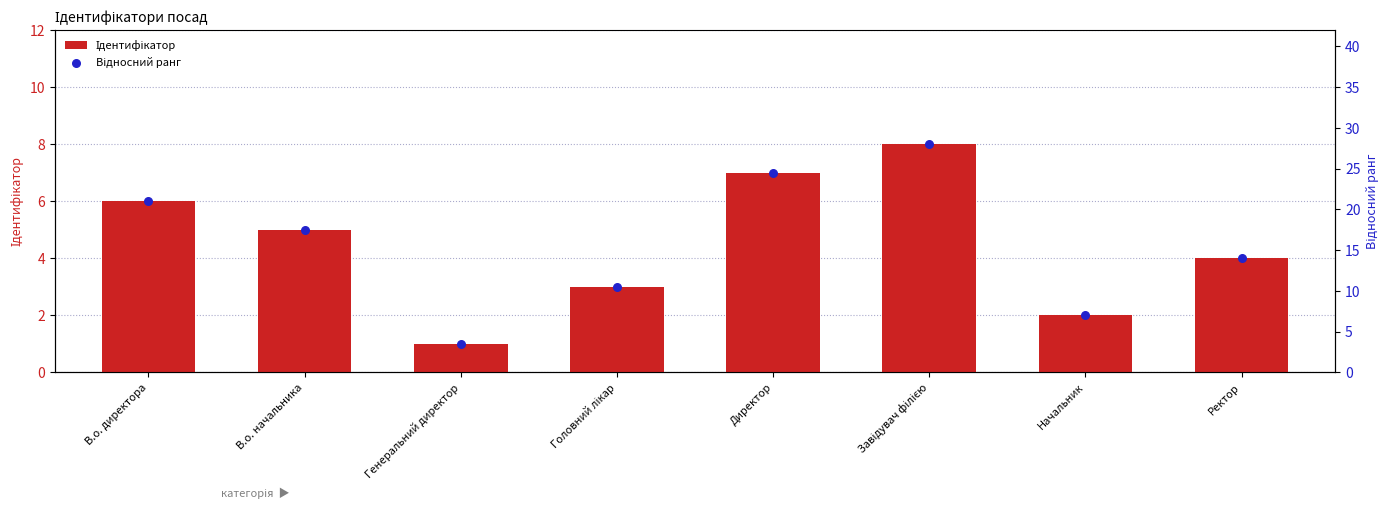

Which series contains the lowest Y value?

Ідентифікатор